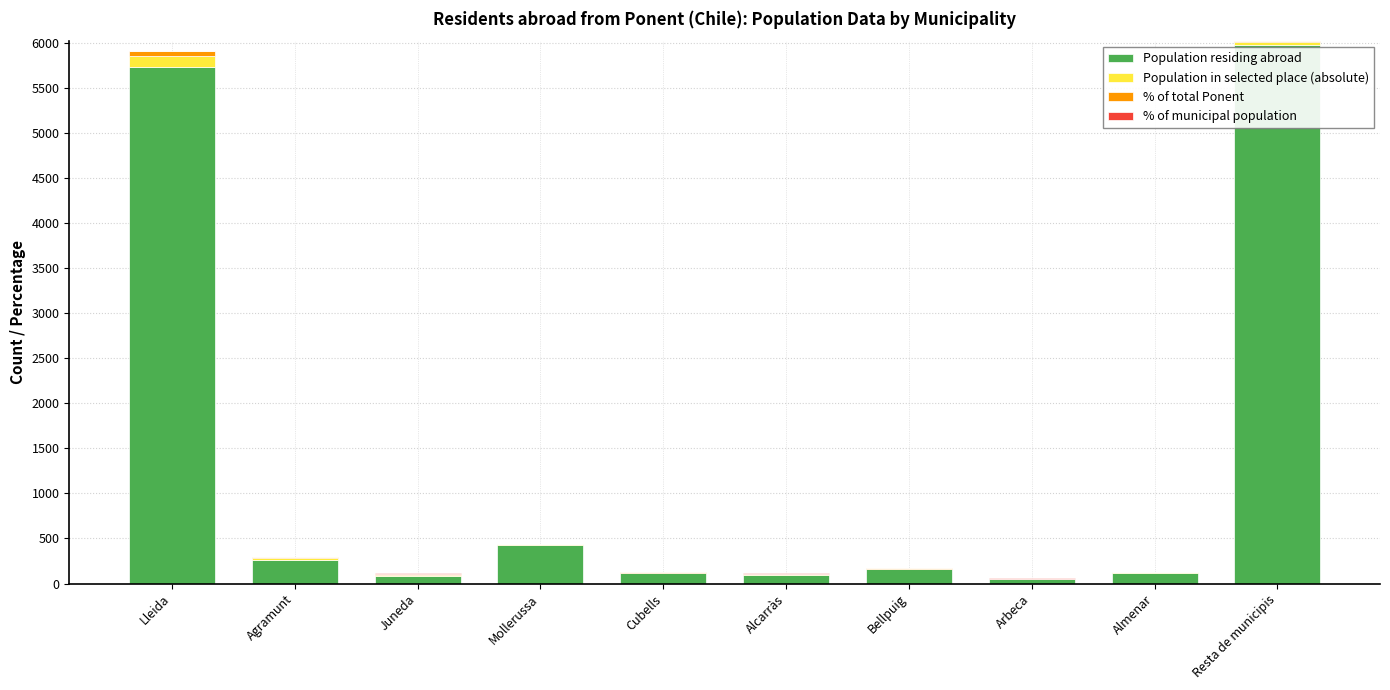

Which category has the highest value in the Population residing abroad series?

Resta de municipis